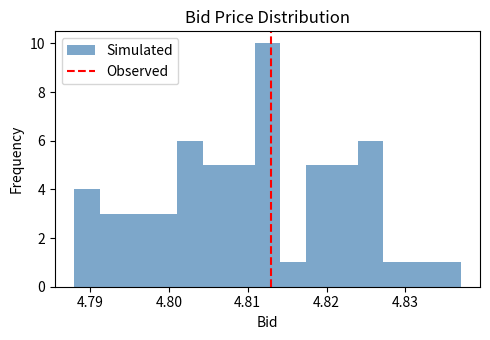

Read against the x-axis, roughly where is the centre of the tallest bar?

4.813